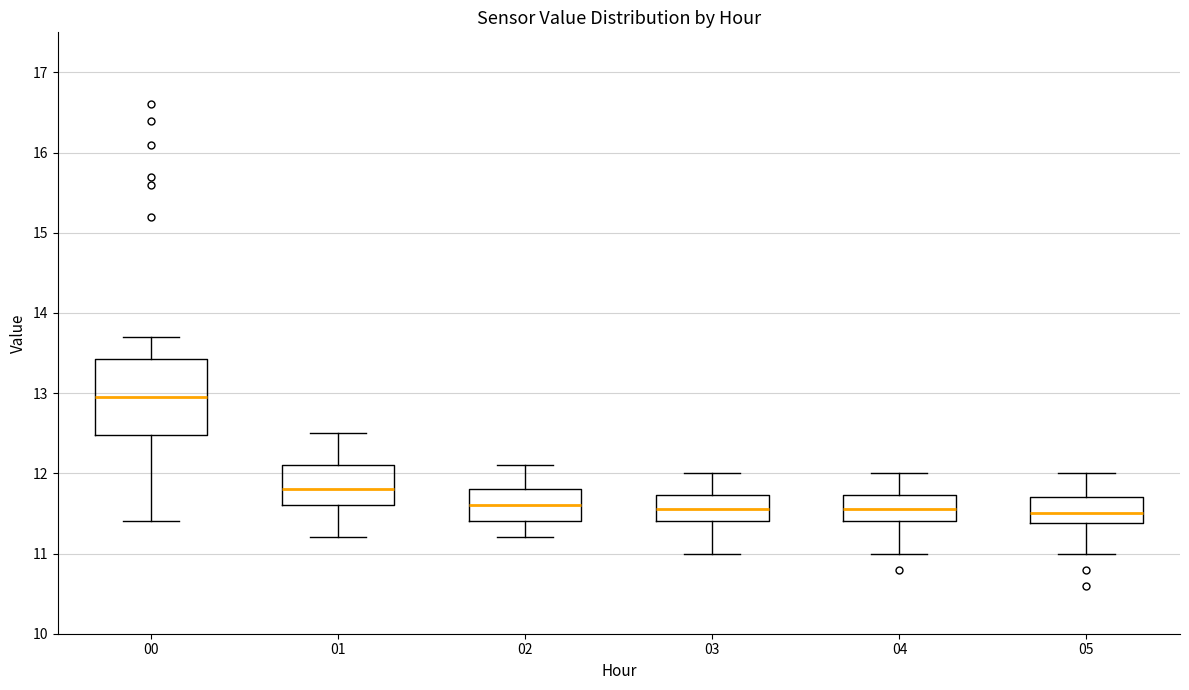

Reading left to right, read every box against the y-axis: the position of its median line, the range the box covers, and the ends of its whiskers. The values are not printed on the chart, so give them approximately, as read against the axis.

00: median 13.0, box 12.5 to 13.4, whiskers 11.4 to 13.7
01: median 11.8, box 11.6 to 12.1, whiskers 11.2 to 12.5
02: median 11.6, box 11.4 to 11.8, whiskers 11.2 to 12.1
03: median 11.6, box 11.4 to 11.7, whiskers 11.0 to 12.0
04: median 11.6, box 11.4 to 11.7, whiskers 11.0 to 12.0
05: median 11.5, box 11.4 to 11.7, whiskers 11.0 to 12.0